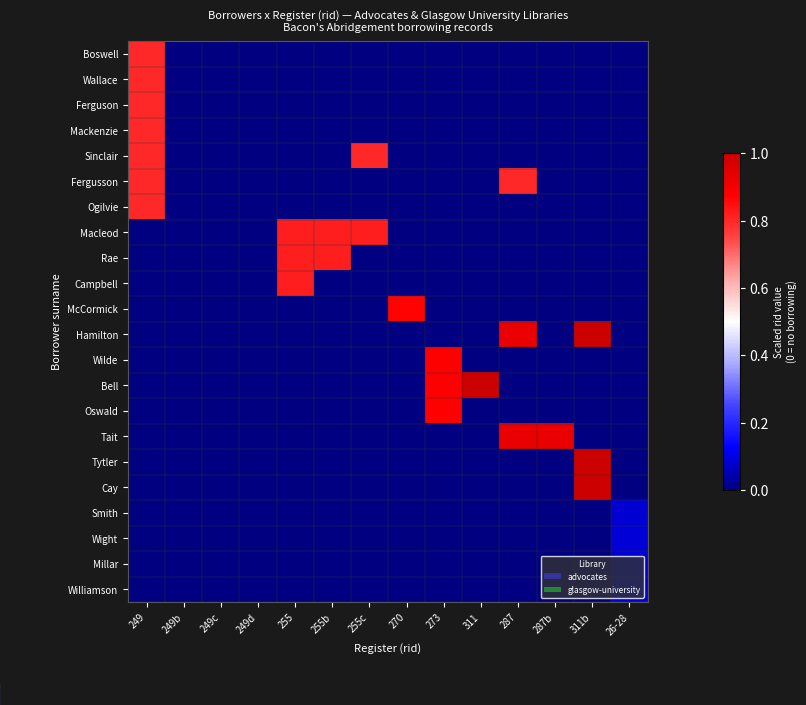

Which series has the largest total across all categories?

Macleod